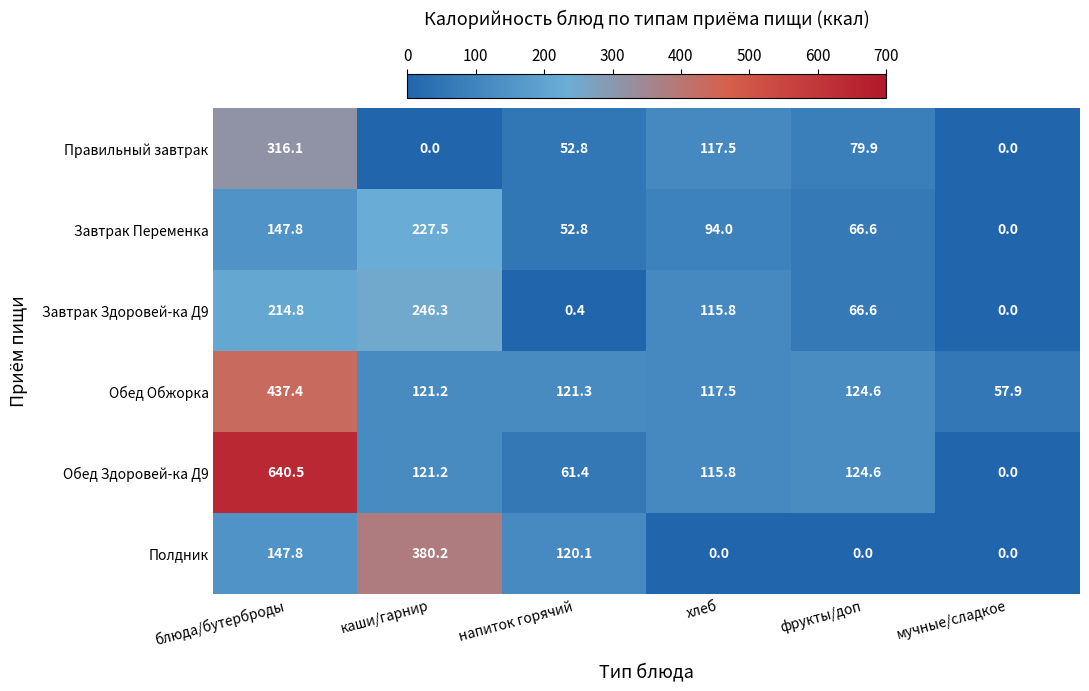

What is the highest value of the Обед Здоровей-ка Д9 series?

640.5